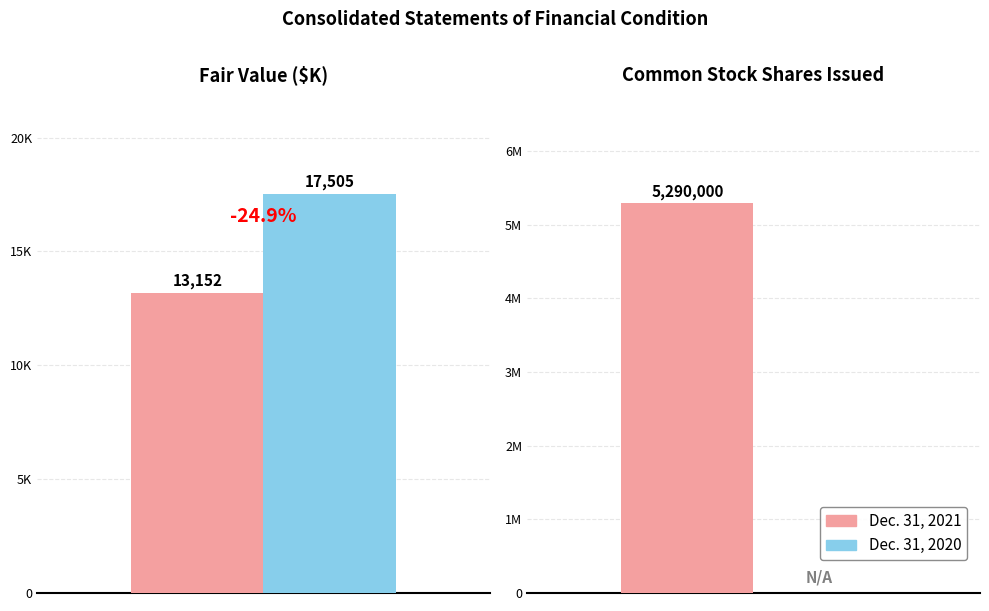

At which label does Dec. 31, 2021 first exceed 5000000?

Common Stock Issued